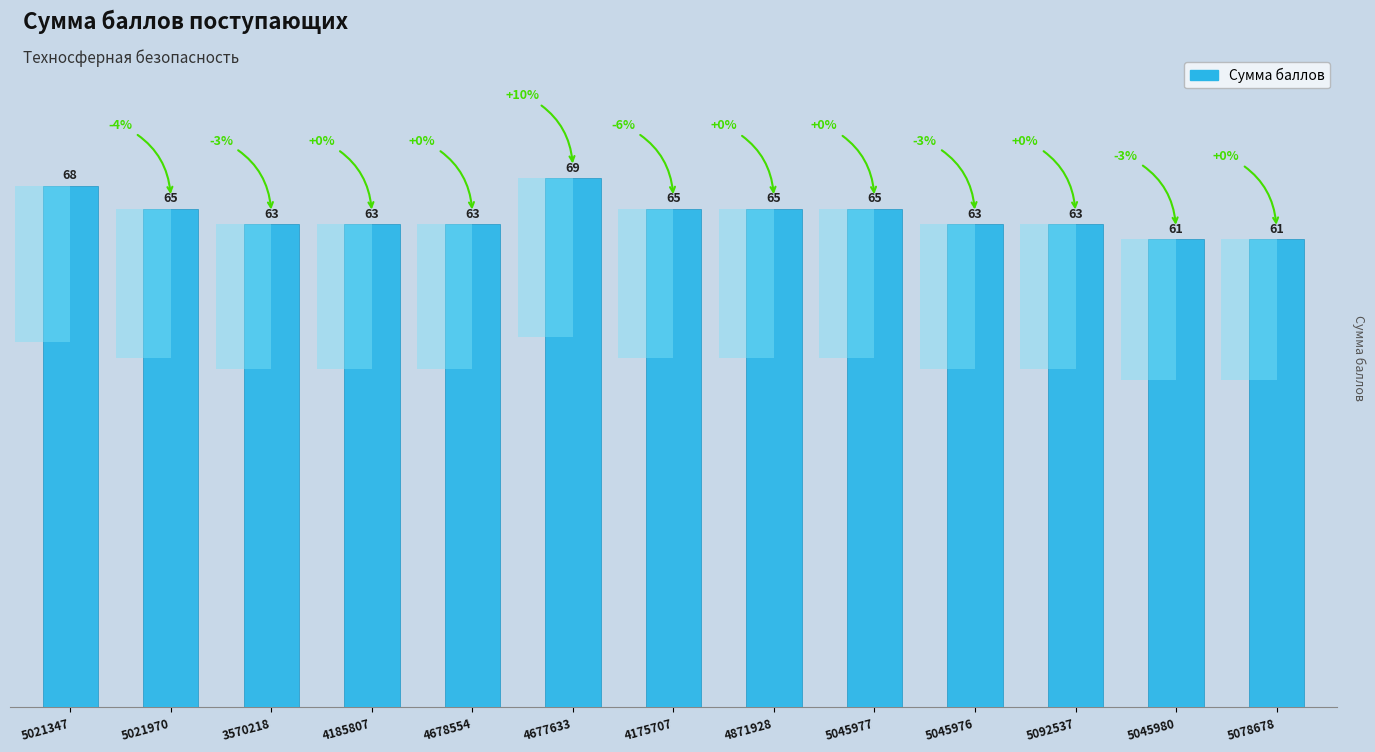

Reading right to left, list all the values displayed in this chart.

61	61	63	63	65	65	65	69	63	63	63	65	68